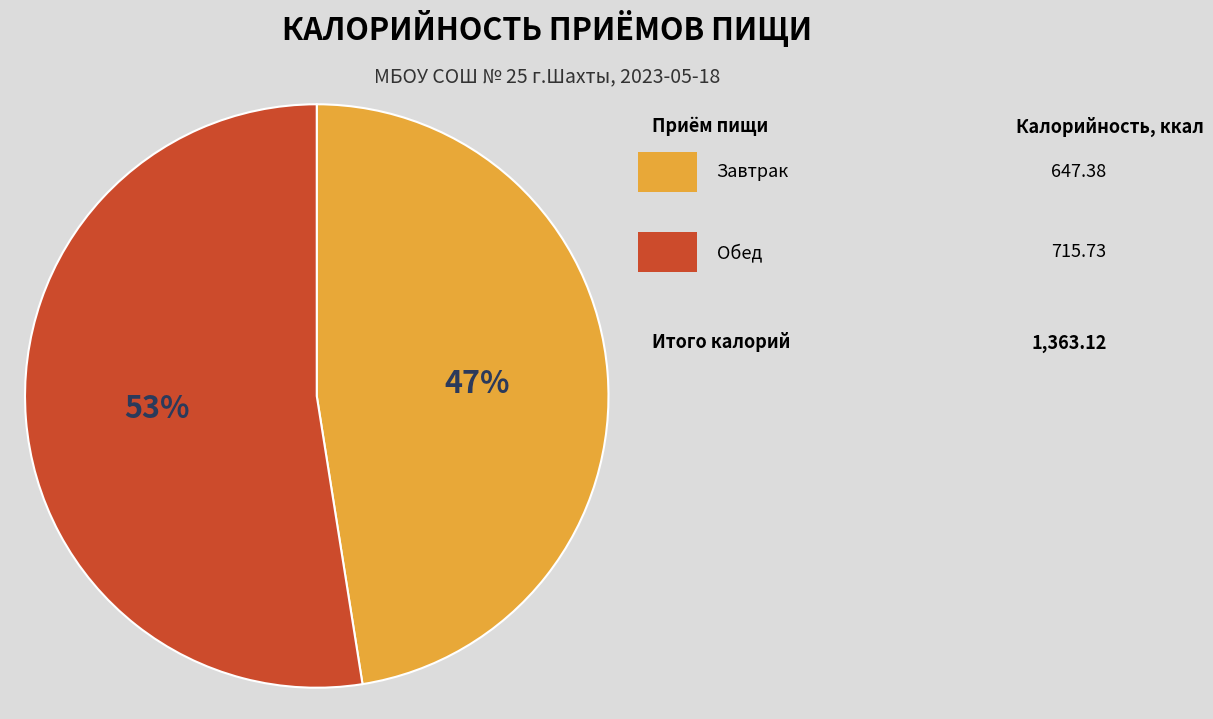

Is there a majority slice in this chart?

Yes